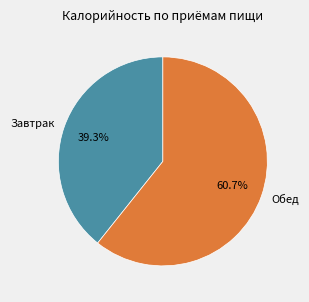

What percentage is NOT represented by Обед?

39.3%